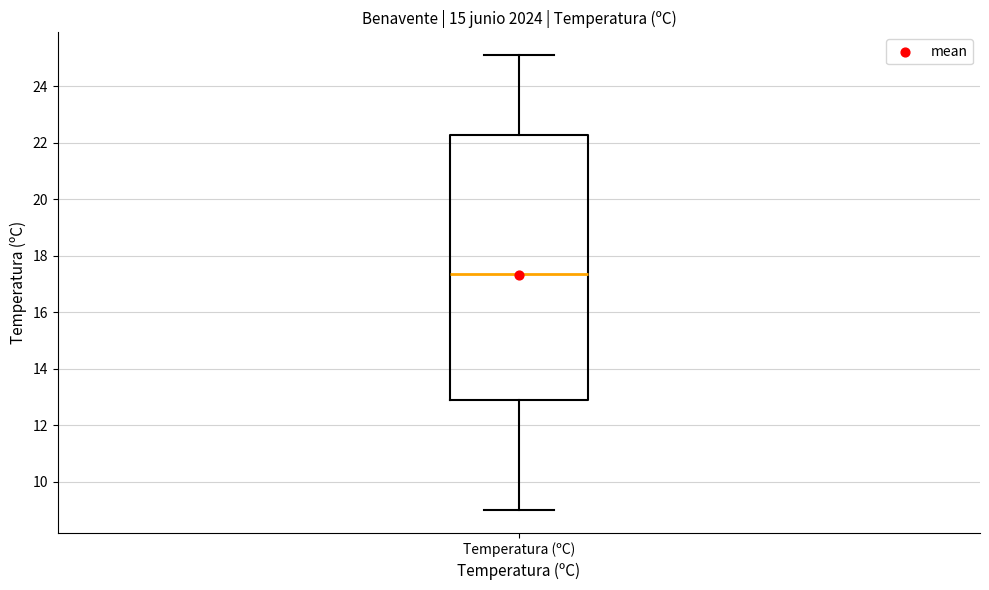

Read this box plot against the y-axis: the position of the median line, the range covered by the box, and the ends of both whiskers. The values are not printed on the chart, so give them approximately, as read against the axis.

median 17.4, box 13.0 to 22.2, whiskers 9.0 to 25.2